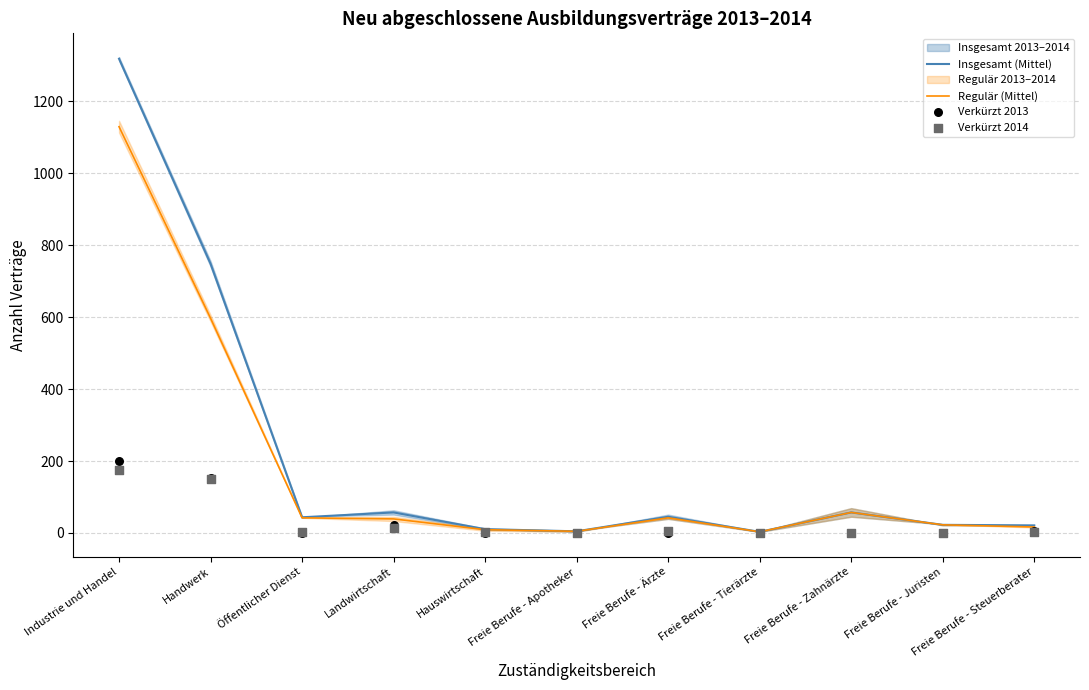

What is the total value across all series at Freie Berufe - Tierärzte?

6.0